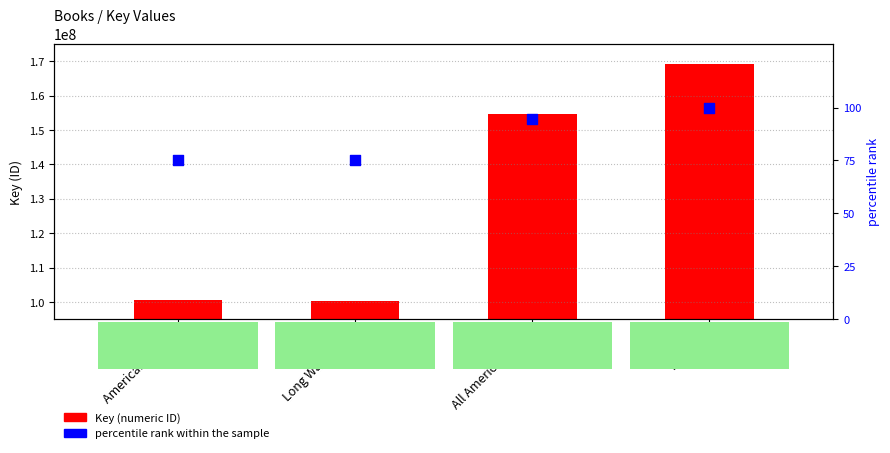

Is the value of percentile rank within the sample at American Panda greater than the value of Key at American Panda?

No